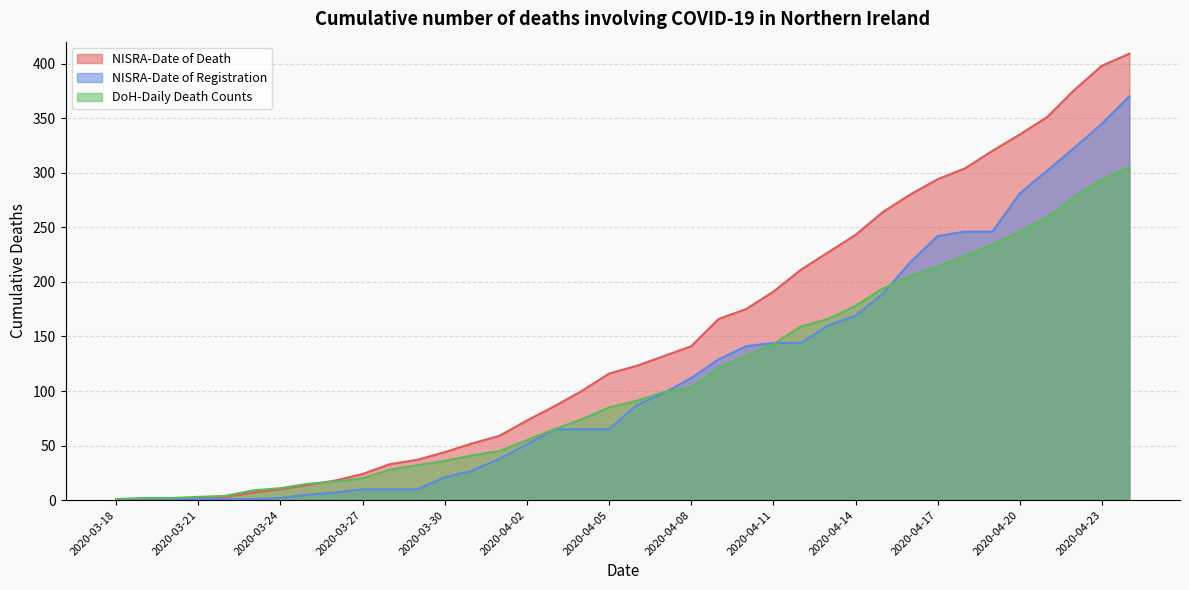

Which has a higher value, 2020-03-31 or 2020-04-19?

2020-04-19